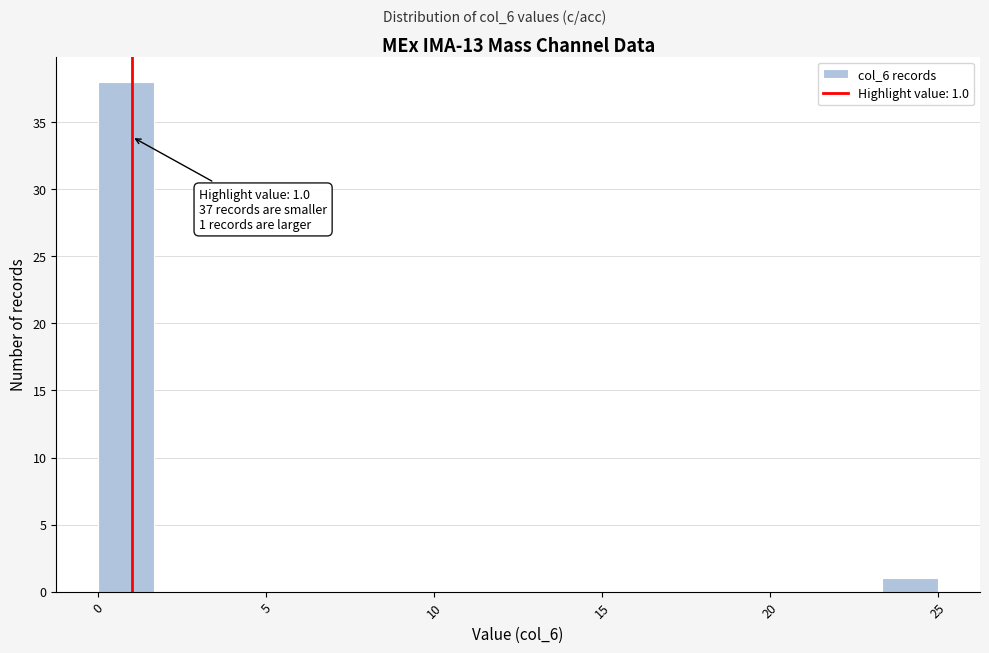

Around what value on the x-axis is the tallest bar? Give the approximate position of its centre, as read against the axis.

1.0